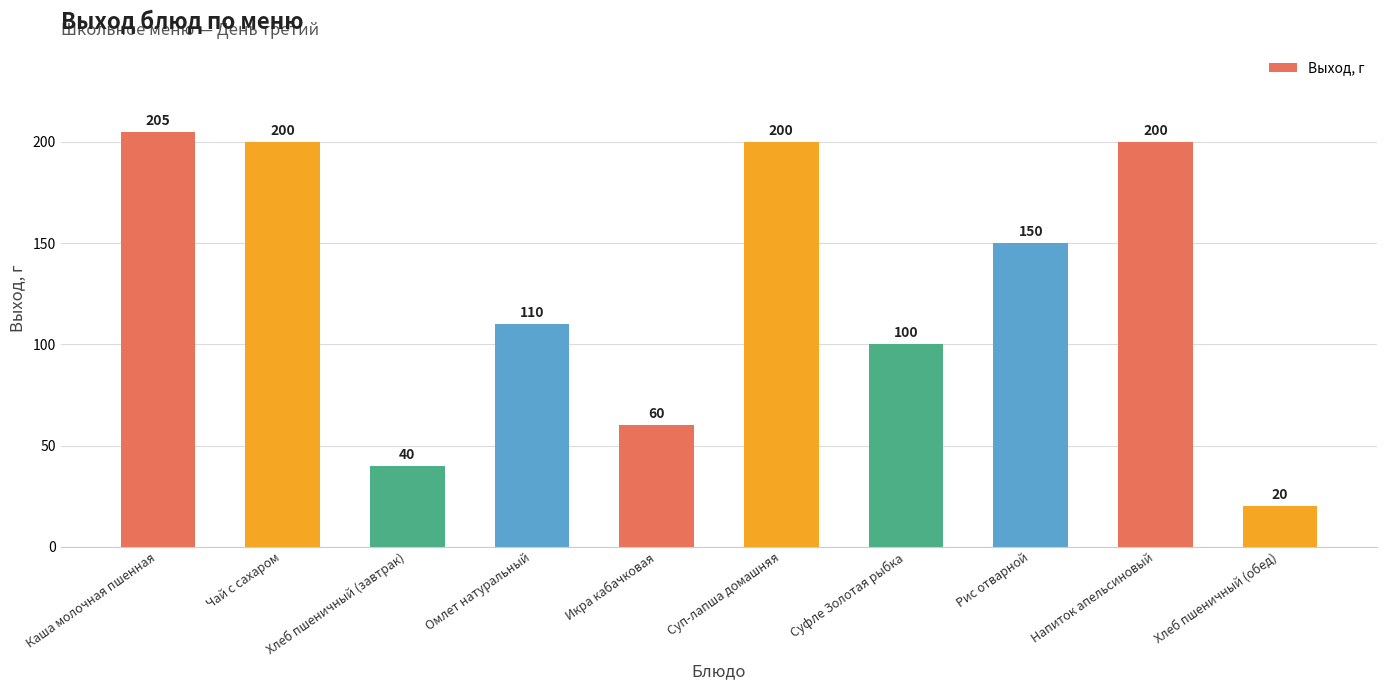

What position from the left is Хлеб пшеничный (обед)?

10